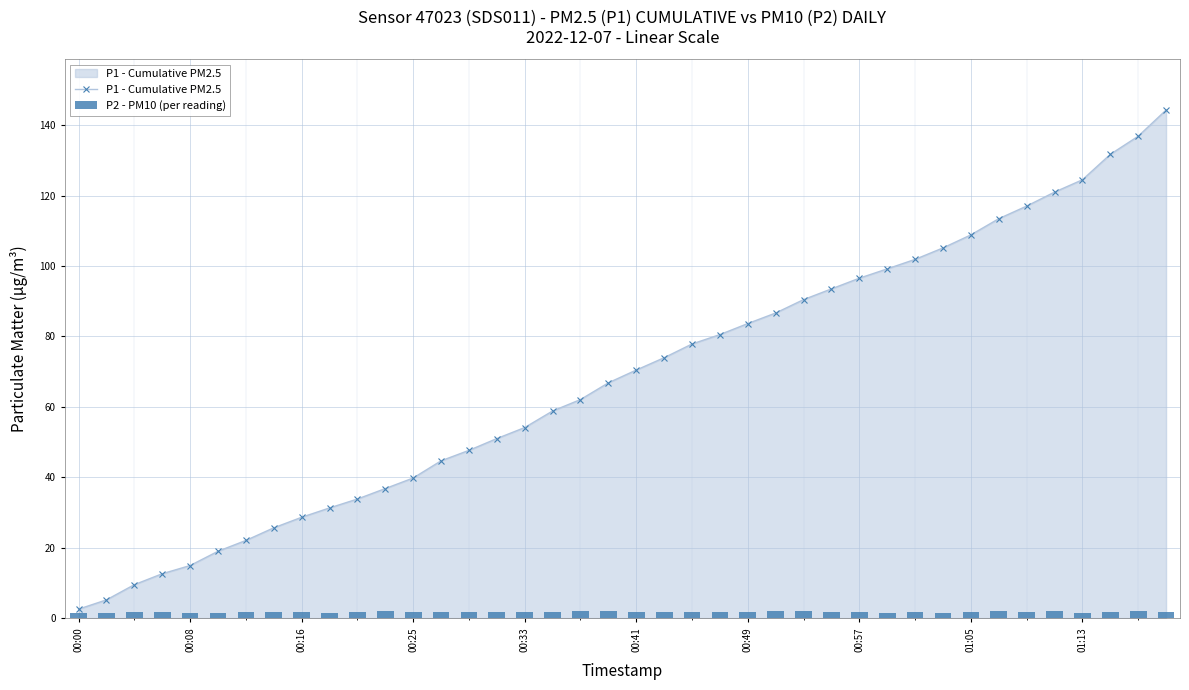

True or false: P1 - Cumulative PM2.5 has a value of 86.7 at 25.

True